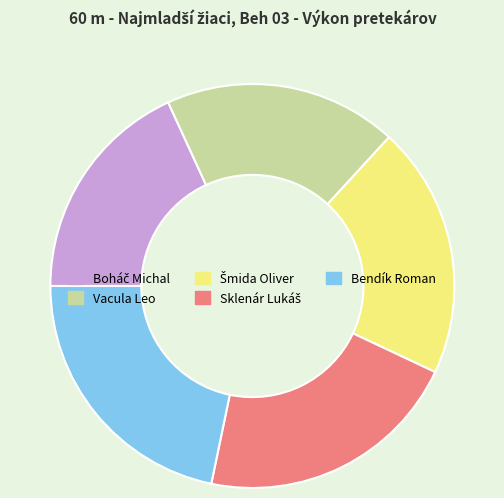

Approximately how many times larger is the value at Bendík Roman compared to Vacula Leo?

1.2